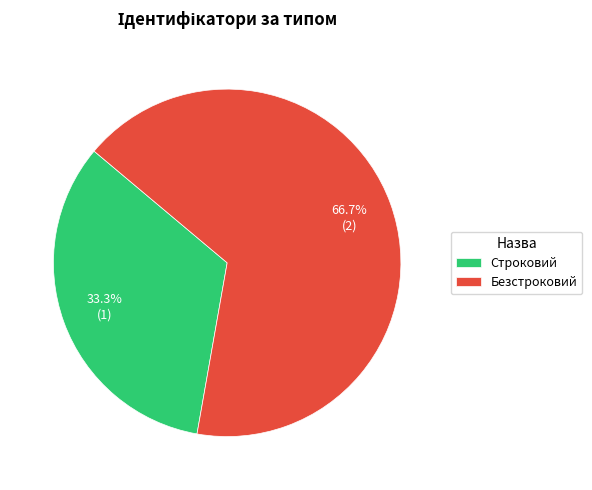

Which has a higher value, Безстроковий or Строковий?

Безстроковий